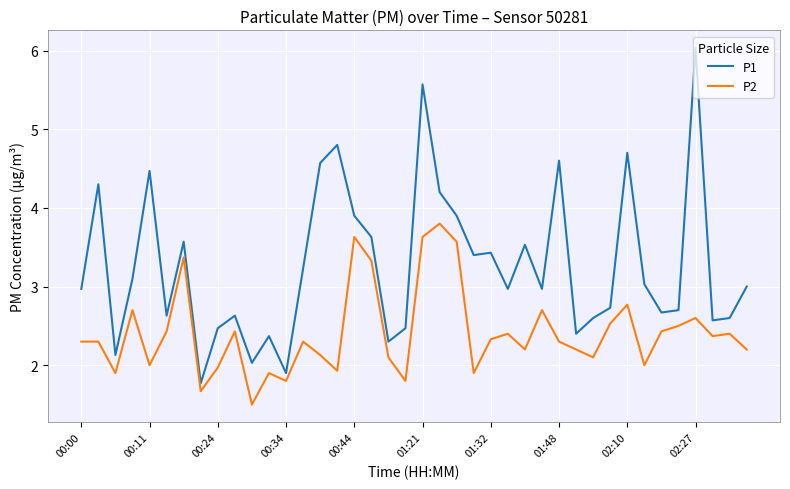

Which series has the widest spread of values?

P1